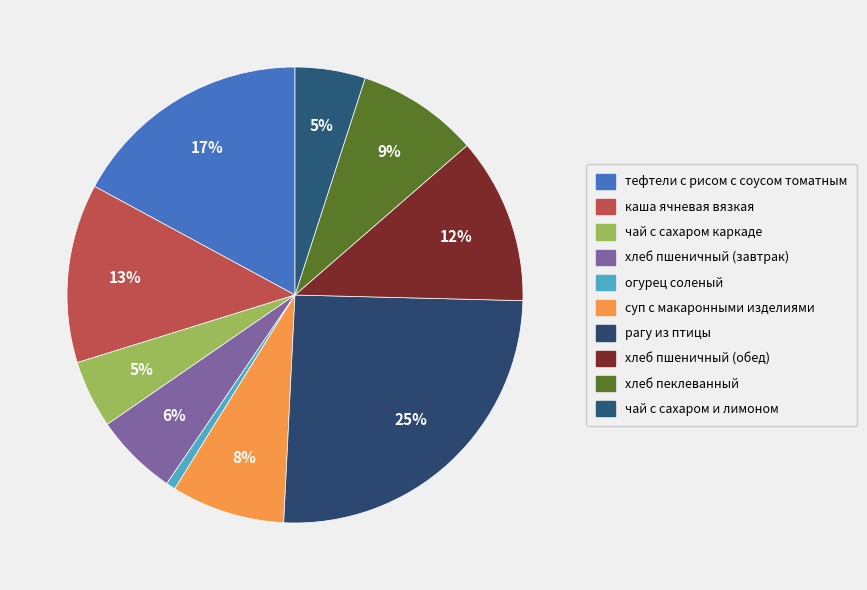

How many slices are in this pie chart?

10